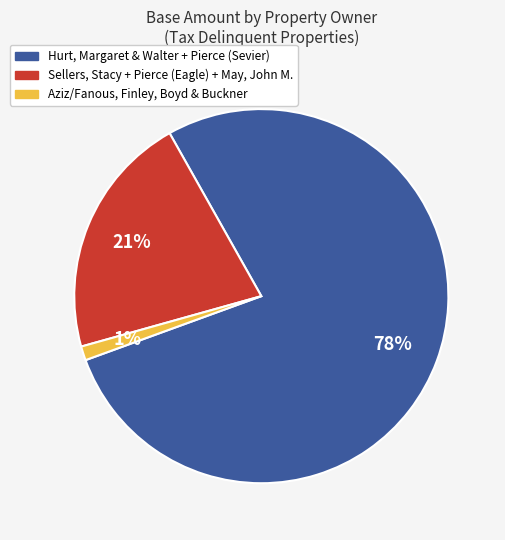

Which slice is the smallest?

Aziz/Fanous, Finley, Boyd & Buckner